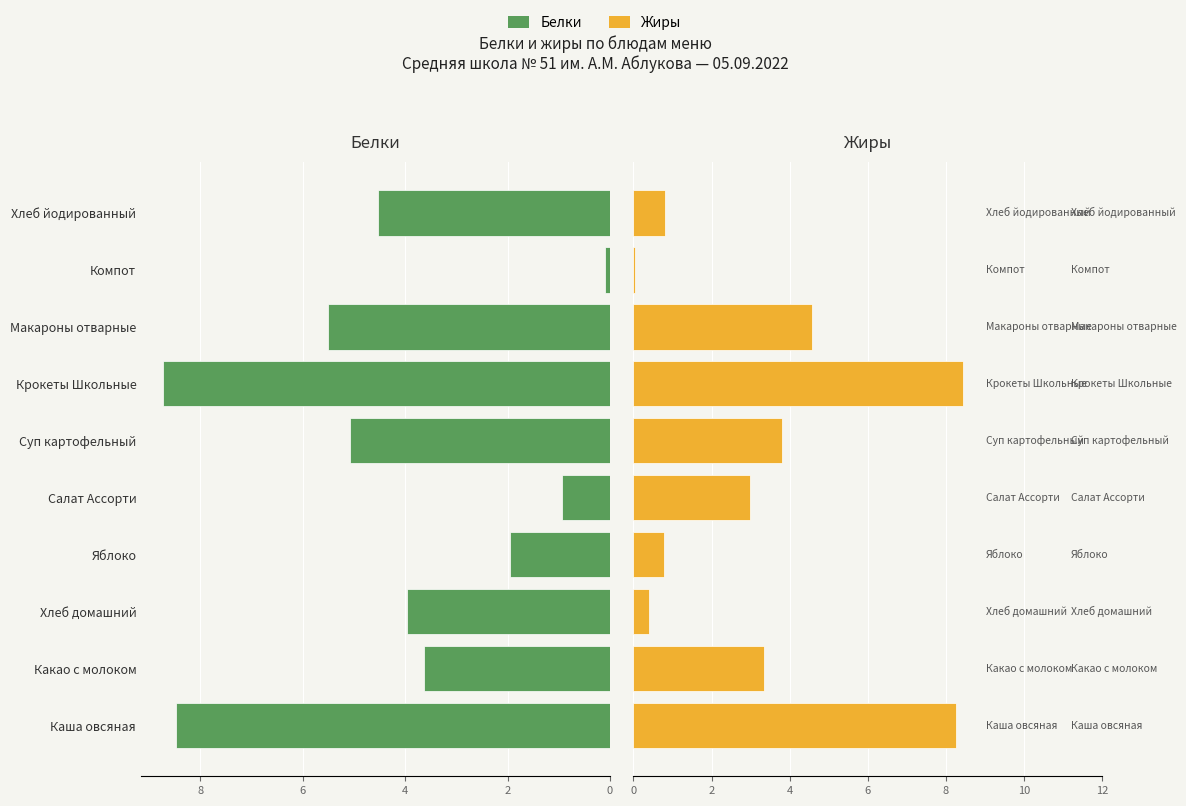

What is the maximum value shown in the chart?

8.7